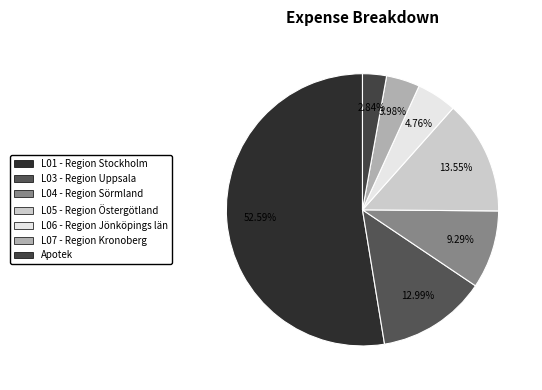

Which slice is the smallest?

Apotek